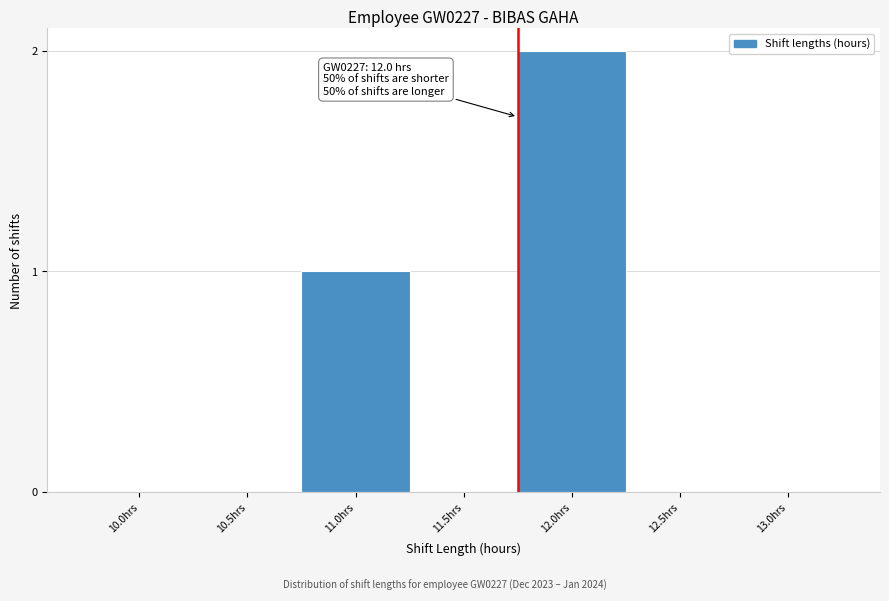

Reading right to left, extract all data points from this chart.

13.0hrs=0	12.5hrs=0	12.0hrs=2	11.5hrs=0	11.0hrs=1	10.5hrs=0	10.0hrs=0